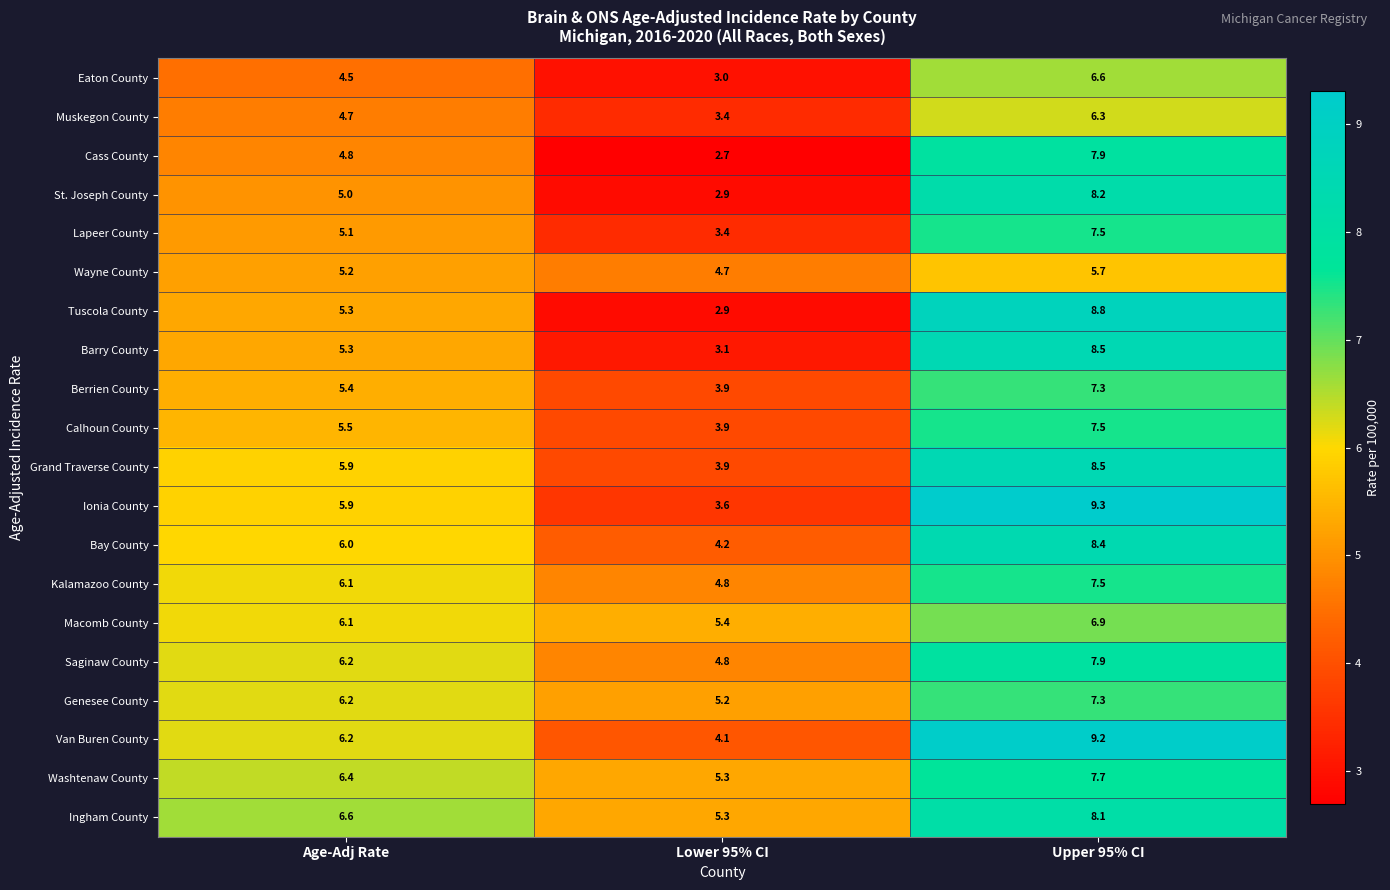

What is the highest value of the Bay County series?

8.4